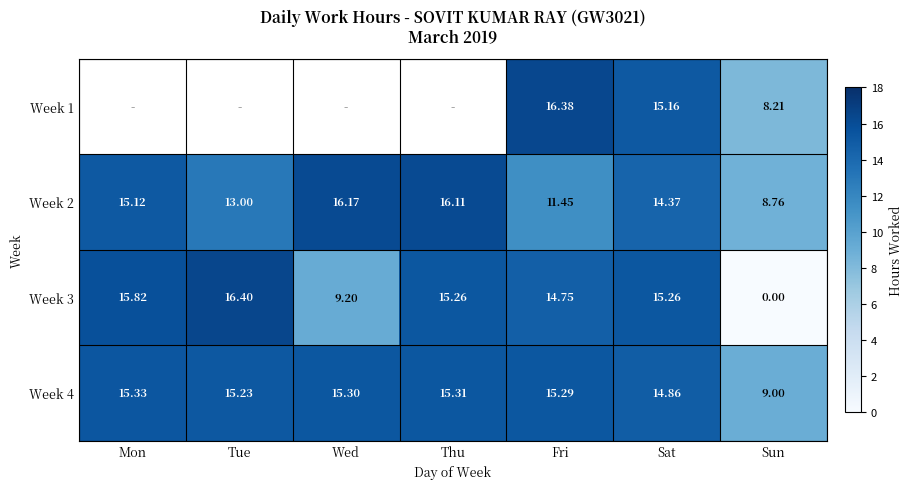

Rank the categories by Week 4 value from highest to lowest.

Mon, Thu, Wed, Fri, Tue, Sat, Sun